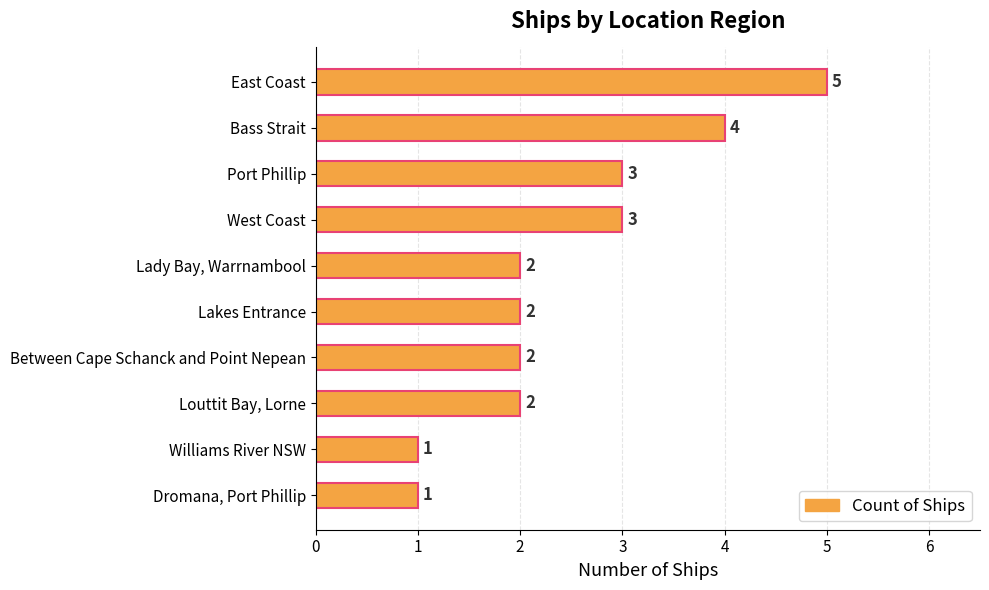

How many values are between 2 and 3?

6